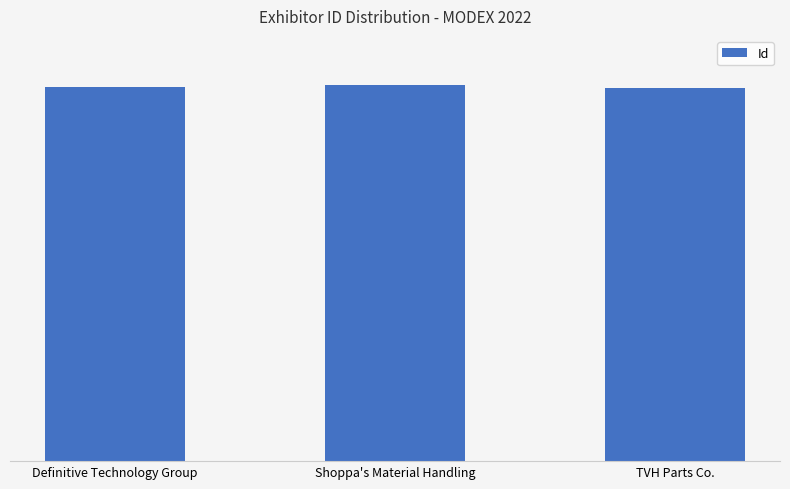

What position from the right is TVH Parts Co.?

1